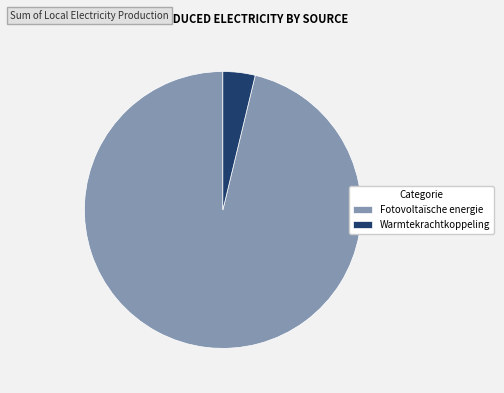

What is the majority slice?

Fotovoltaïsche energie